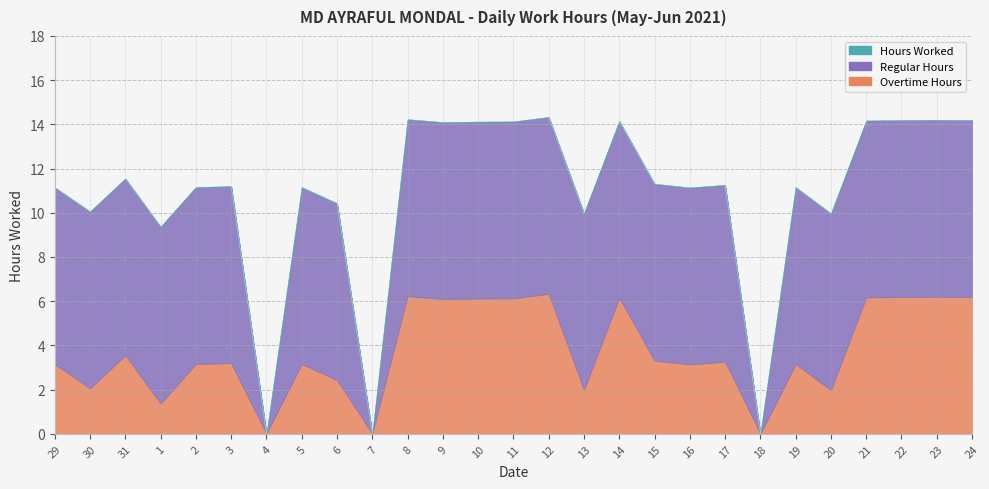

At how many categories does at least one series exceed 2?

24